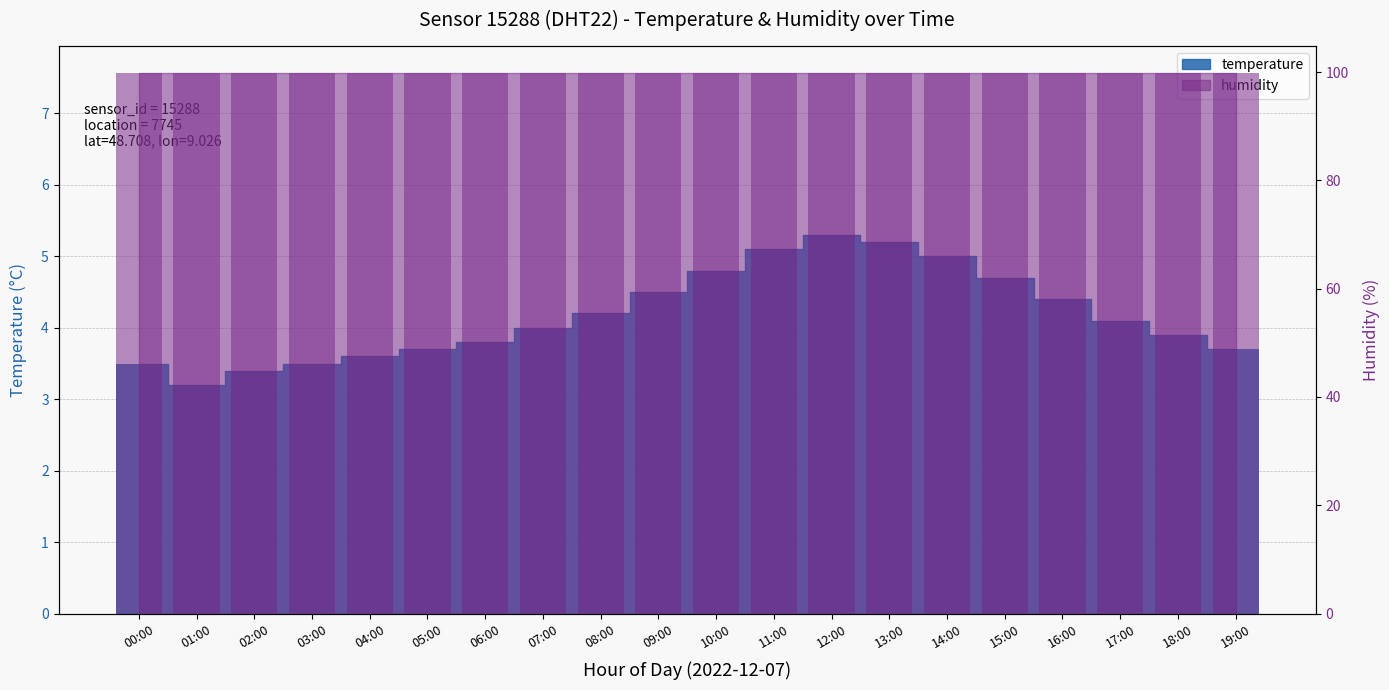

Are the bars grouped side by side (vs. stacked)?

No